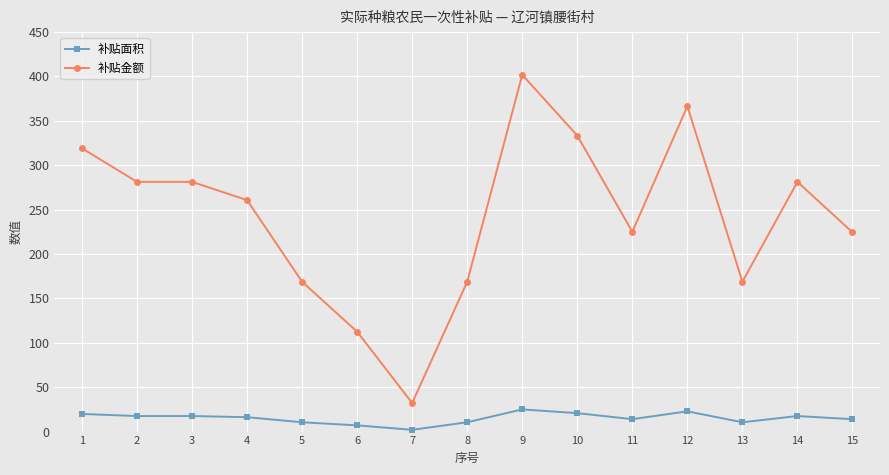

What is the difference between the 补贴面积 values at 13 and 2?

7.0